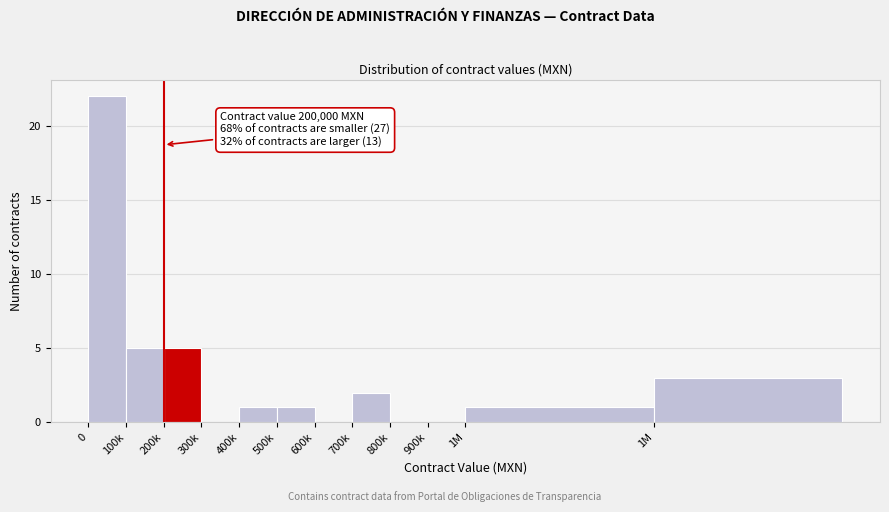

Are the bars horizontal?

No